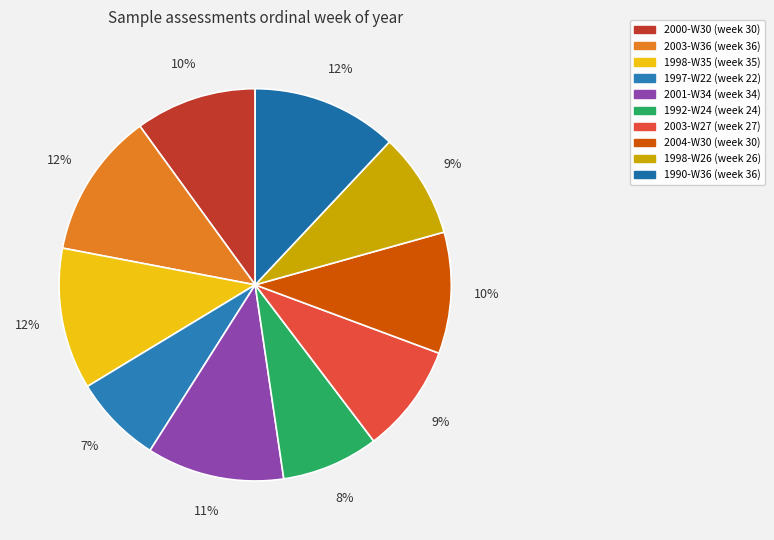

Which slice is the largest?

2003-W36